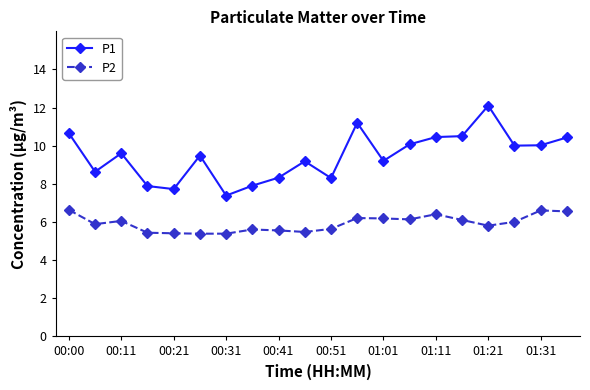

True or false: P1 and P2 intersect in this chart.

False